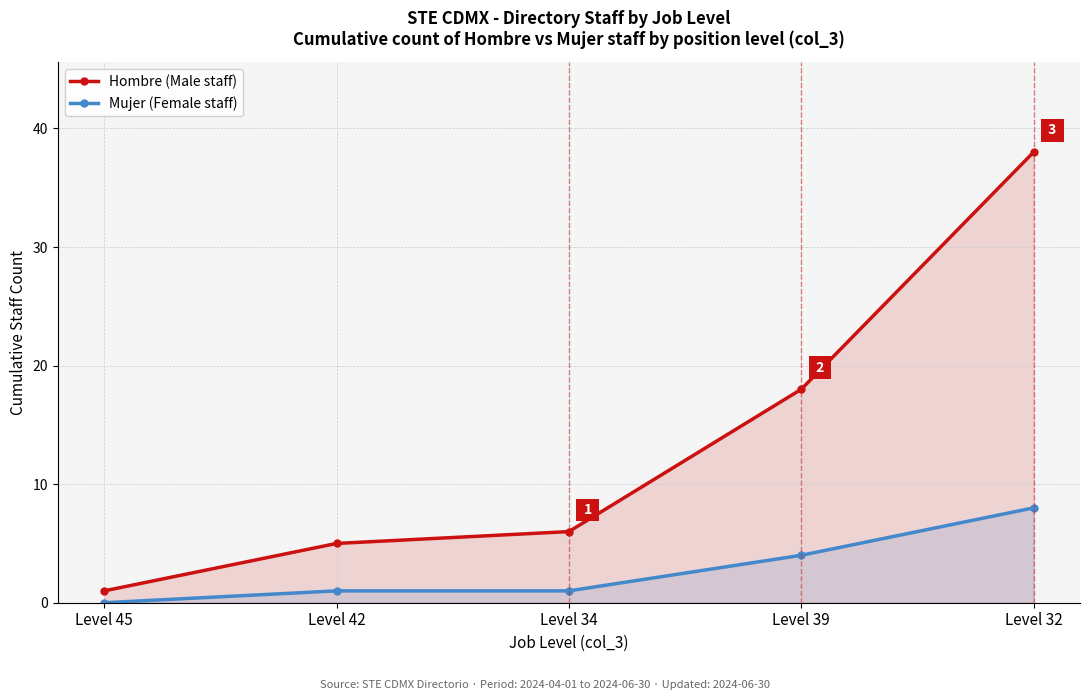

What is the total value across all series at Level 32?

46